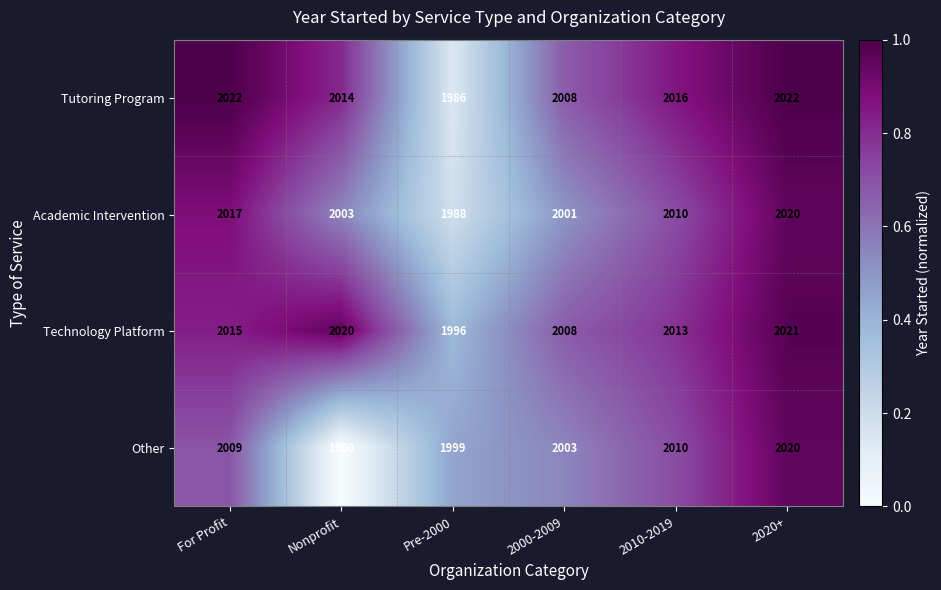

How many Tutoring Program values are between 2008 and 2022?

5